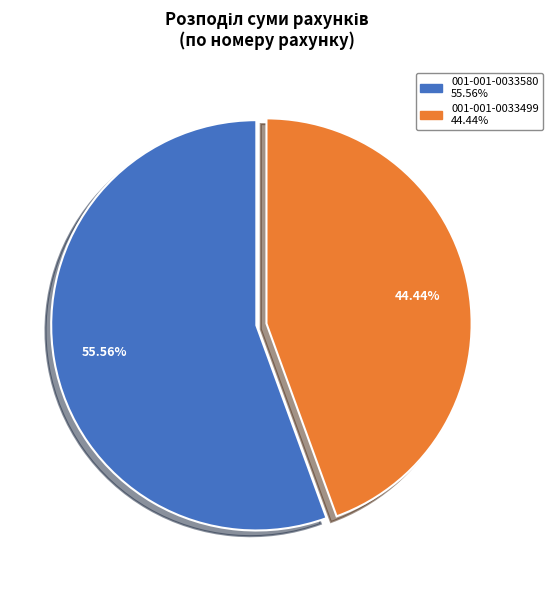

What portion of the pie excludes 001-001-0033580?

44.4%